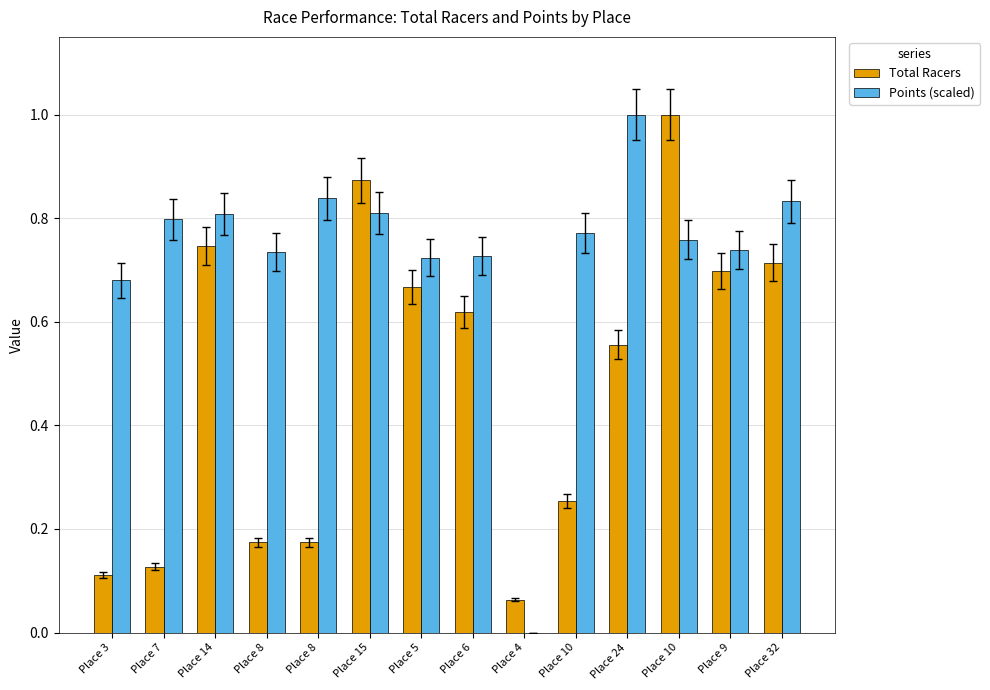

What are all the series names shown in the legend?

Total Racers, Points (scaled)